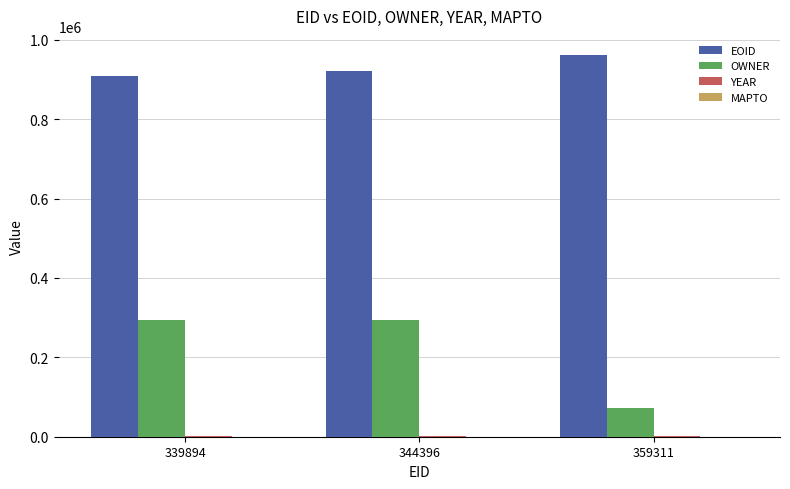

What is the highest value of the OWNER series?

292992